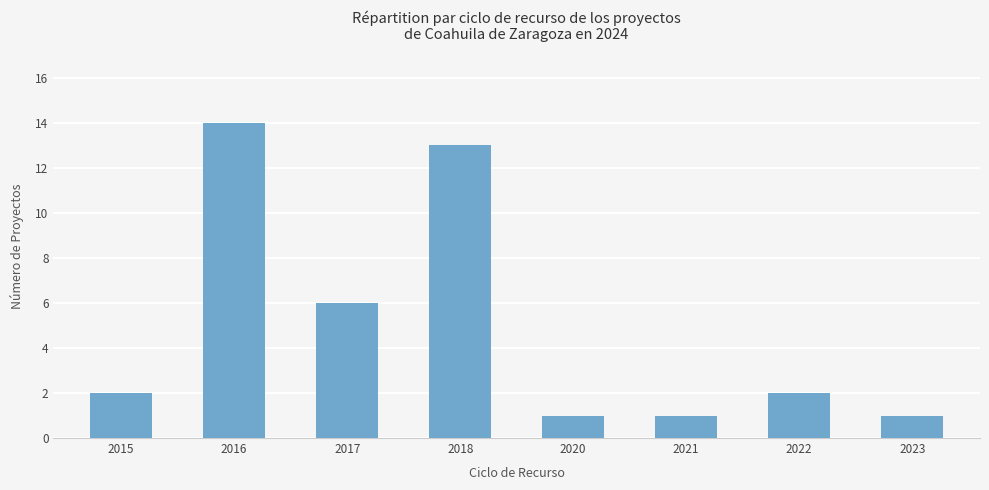

What is the ratio of the value at 2015 to the value at 2021?

2.0